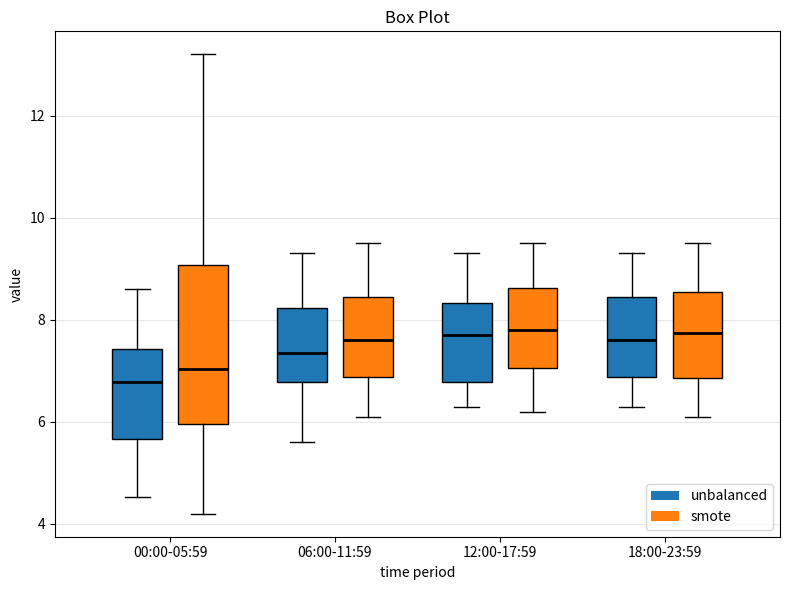

Which box is the tallest, from its lower edge to its upper edge?

00:00-05:59 (smote)